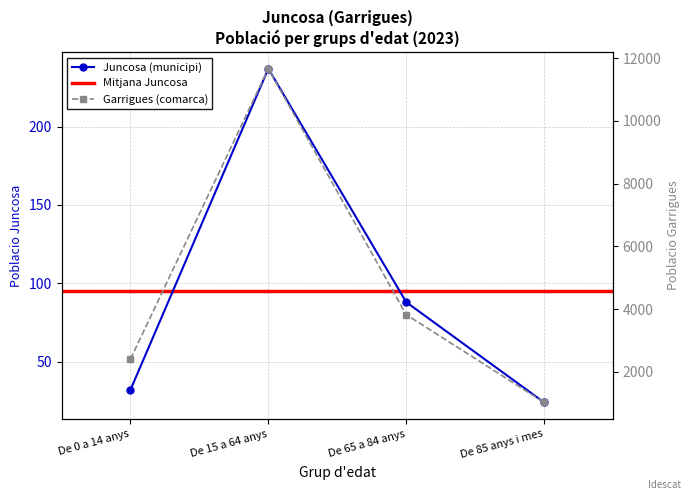

Between De 65 a 84 anys and De 85 anys i mes, which is larger?

De 65 a 84 anys